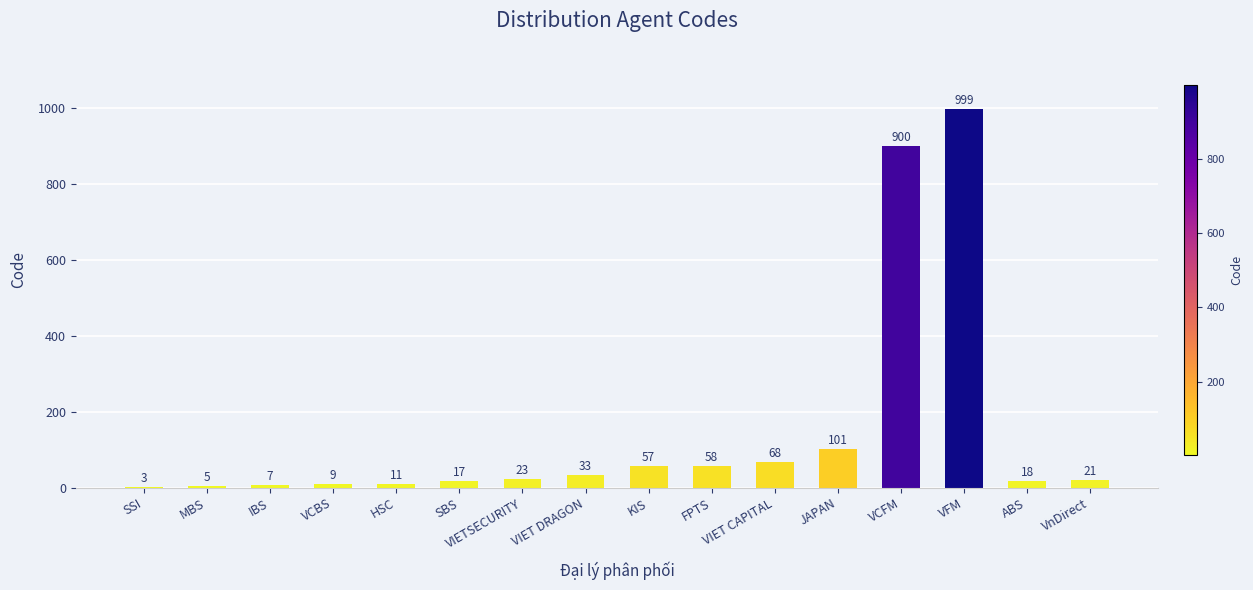

What is the change in value from SSI to KIS?

+54